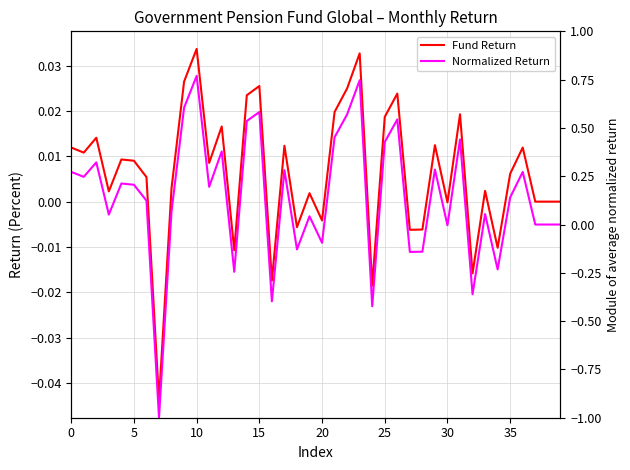

How many data points in Fund Return are less than 0?

11